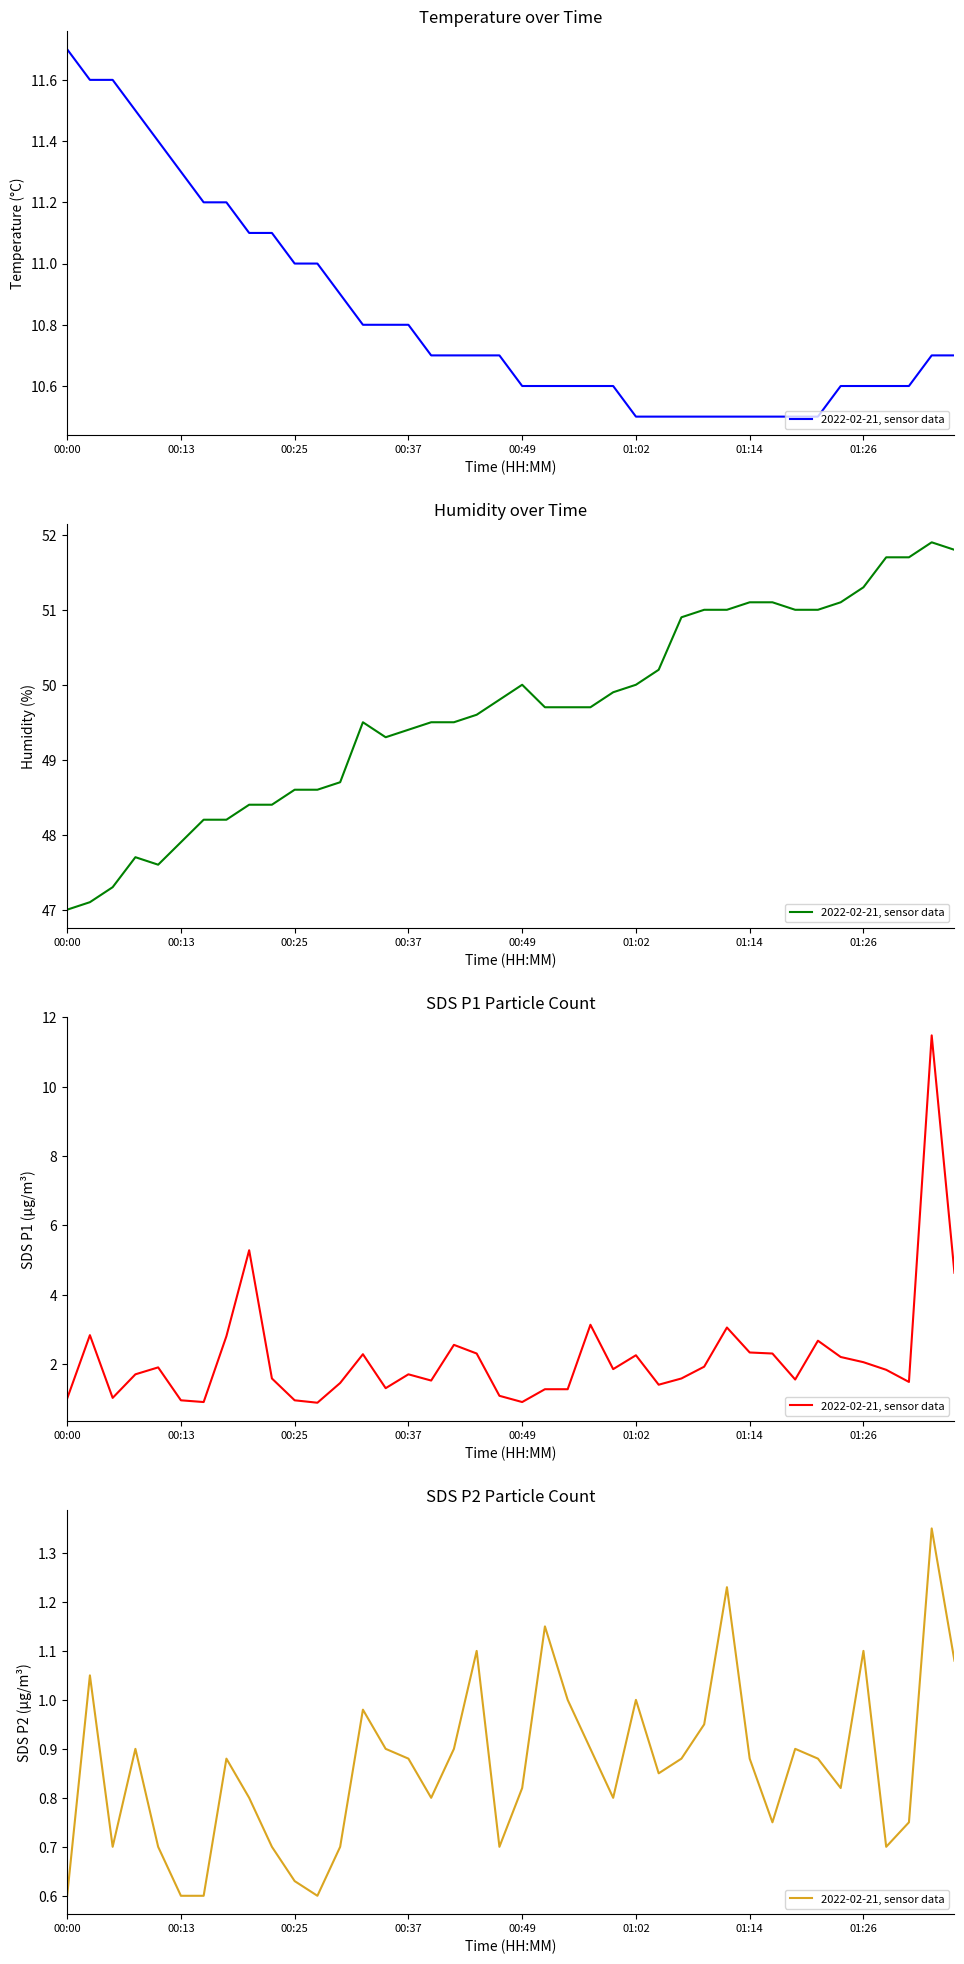

The value at 00:49 is 1.1. True or false?

False